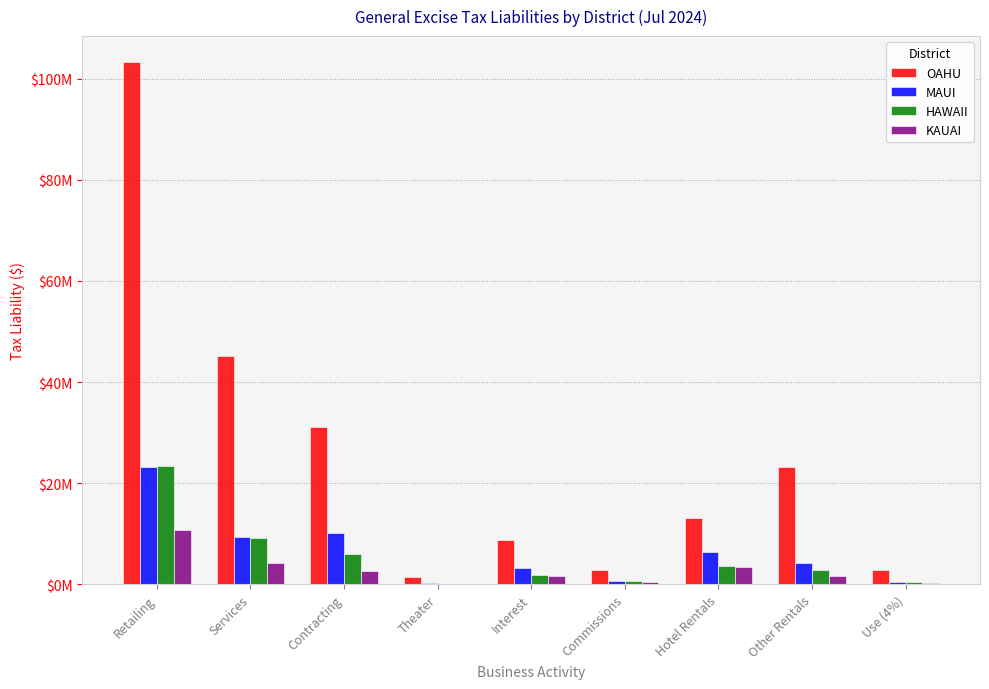

What value does the KAUAI series have at Use (4%)?

219302.9